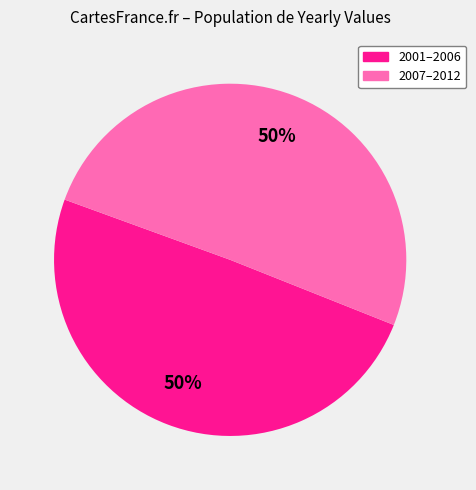

How many slices are in this pie chart?

2